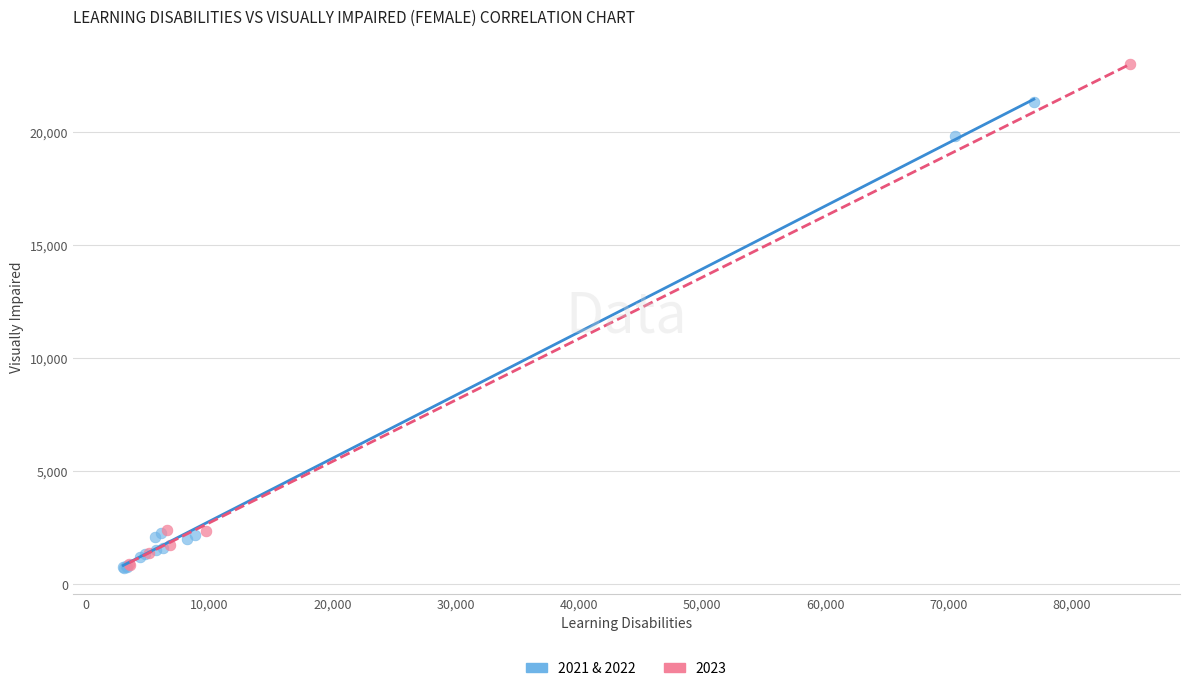

Which series contains the highest Y value?

2023